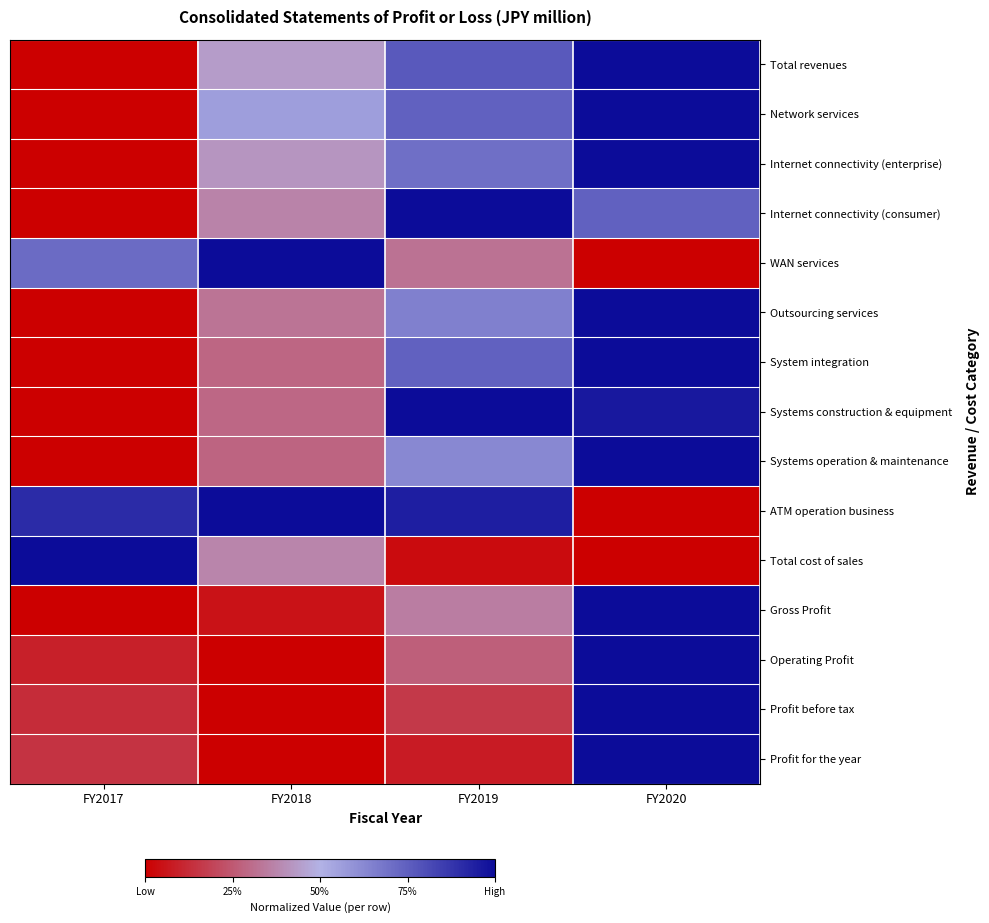

Rank the series at FY2020 from lowest to highest value.

WAN services, ATM operation business, Total cost of sales, Internet connectivity (consumer), Systems construction & equipment, Total revenues, Network services, Internet connectivity (enterprise), Outsourcing services, System integration, Systems operation & maintenance, Gross Profit, Operating Profit, Profit before tax, Profit for the year